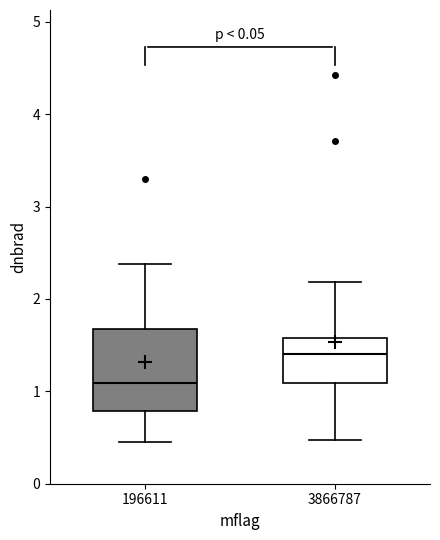

Reading left to right, transcribe this box plot: for each box, give where its median line is, the range the box spans, and where its two whiskers end, as read against the y-axis. The values are not printed on the chart, so give them approximately, as read against the axis.

196611: median 1.1, box 0.8 to 1.7, whiskers 0.5 to 2.4
3866787: median 1.4, box 1.1 to 1.6, whiskers 0.5 to 2.2